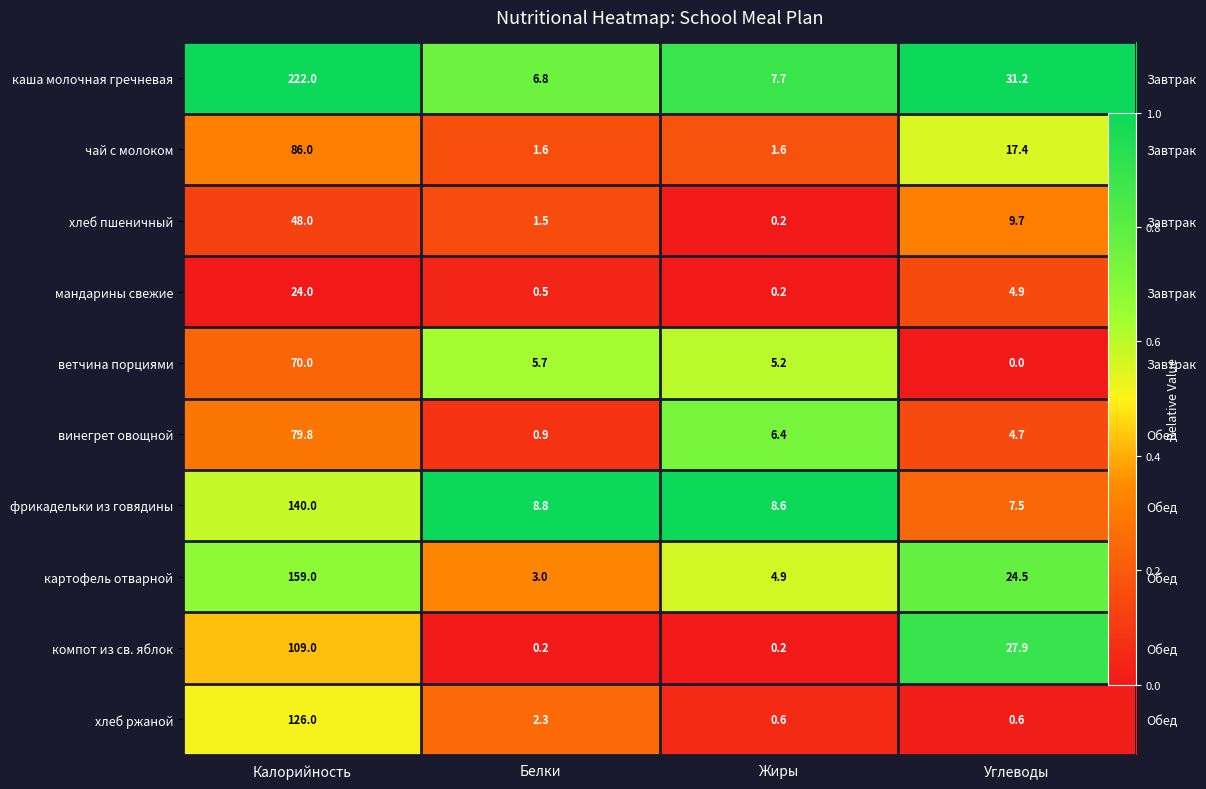

Rank the series at Калорийность from highest to lowest value.

каша молочная гречневая, картофель отварной, фрикадельки из говядины, хлеб ржаной, компот из св. яблок, чай с молоком, винегрет овощной, ветчина порциями, хлеб пшеничный, мандарины свежие